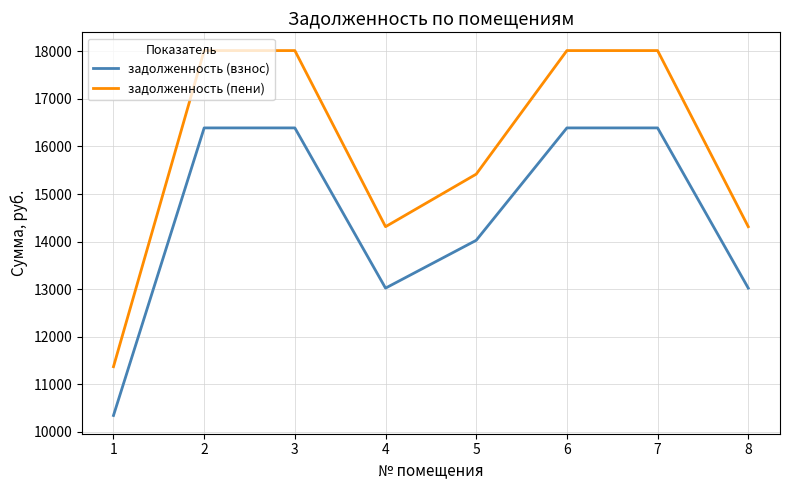

What is the difference between the задолженность (пени) values at 4 and 2?

3705.4